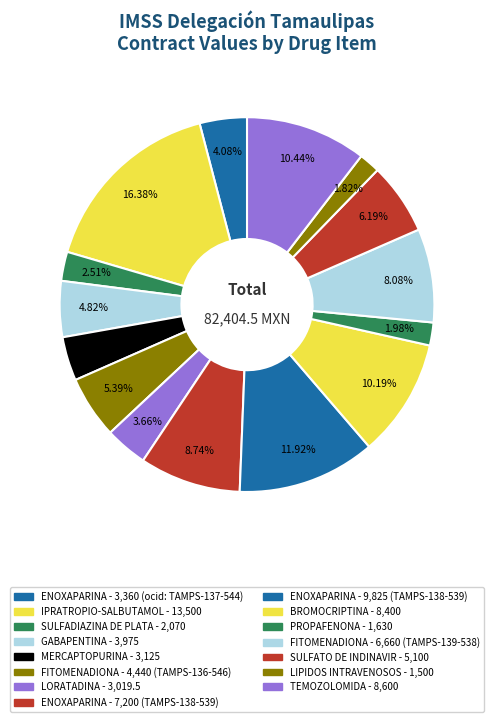

How many segments does this pie chart have?

15